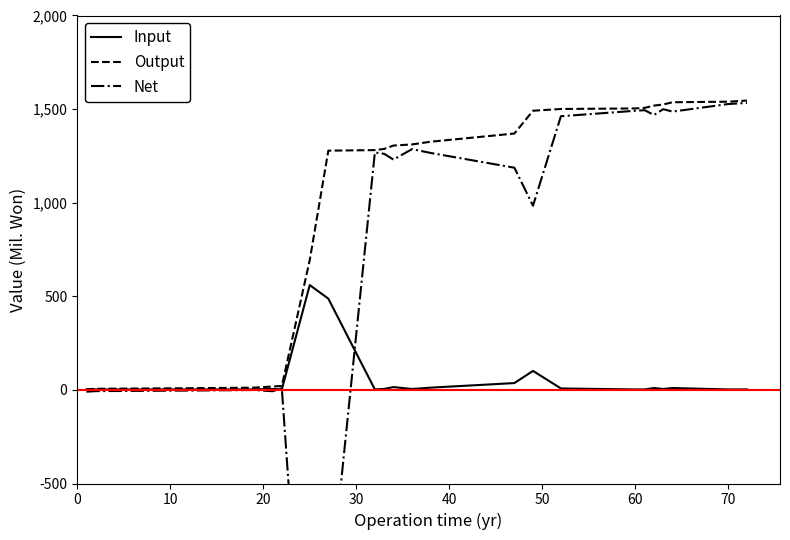

Is it true that Input equals 680.1 at 70?

False